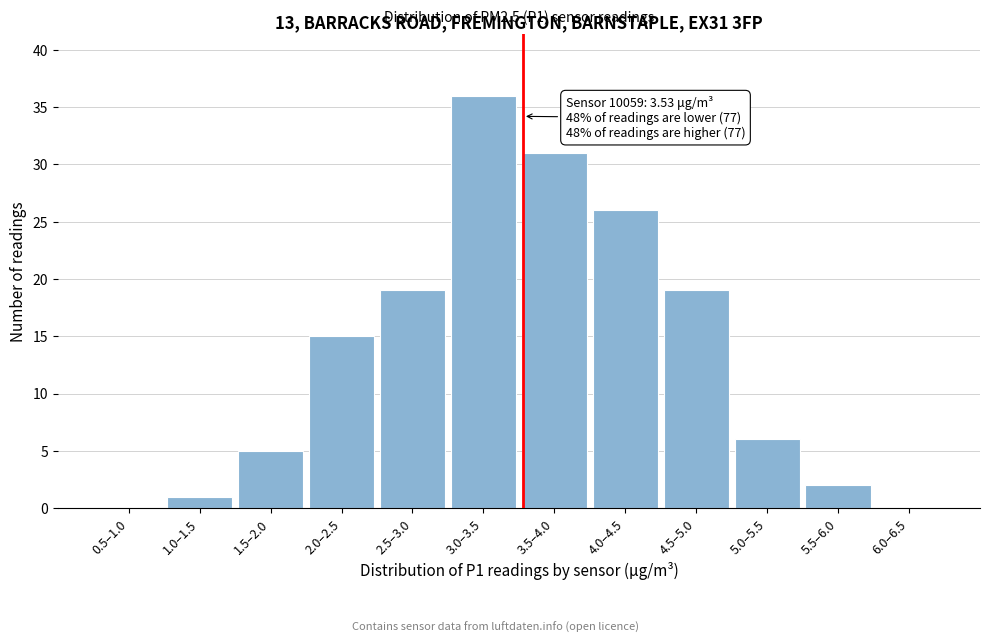

Reading left to right, extract all data points from this chart.

0.5–1.0=0	1.0–1.5=1	1.5–2.0=5	2.0–2.5=15	2.5–3.0=19	3.0–3.5=36	3.5–4.0=31	4.0–4.5=26	4.5–5.0=19	5.0–5.5=6	5.5–6.0=2	6.0–6.5=0